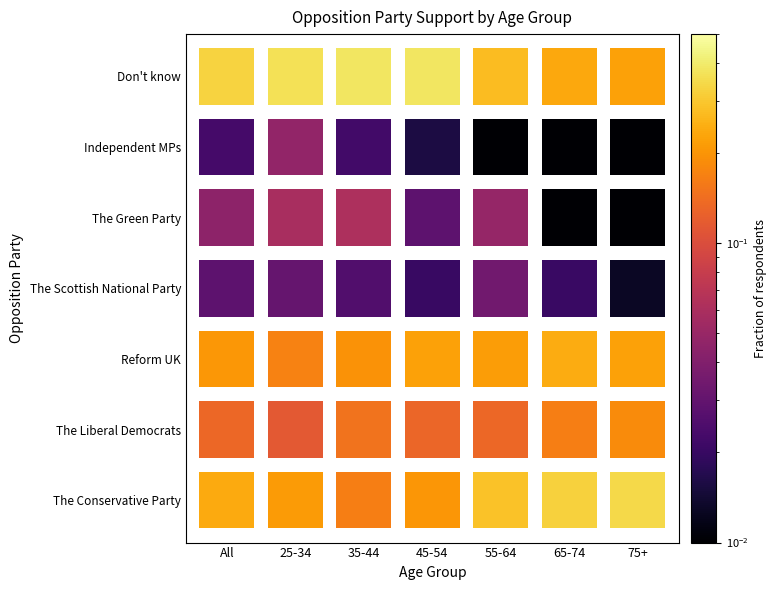

Which series changed the most between 1 and 2?

The Conservative Party